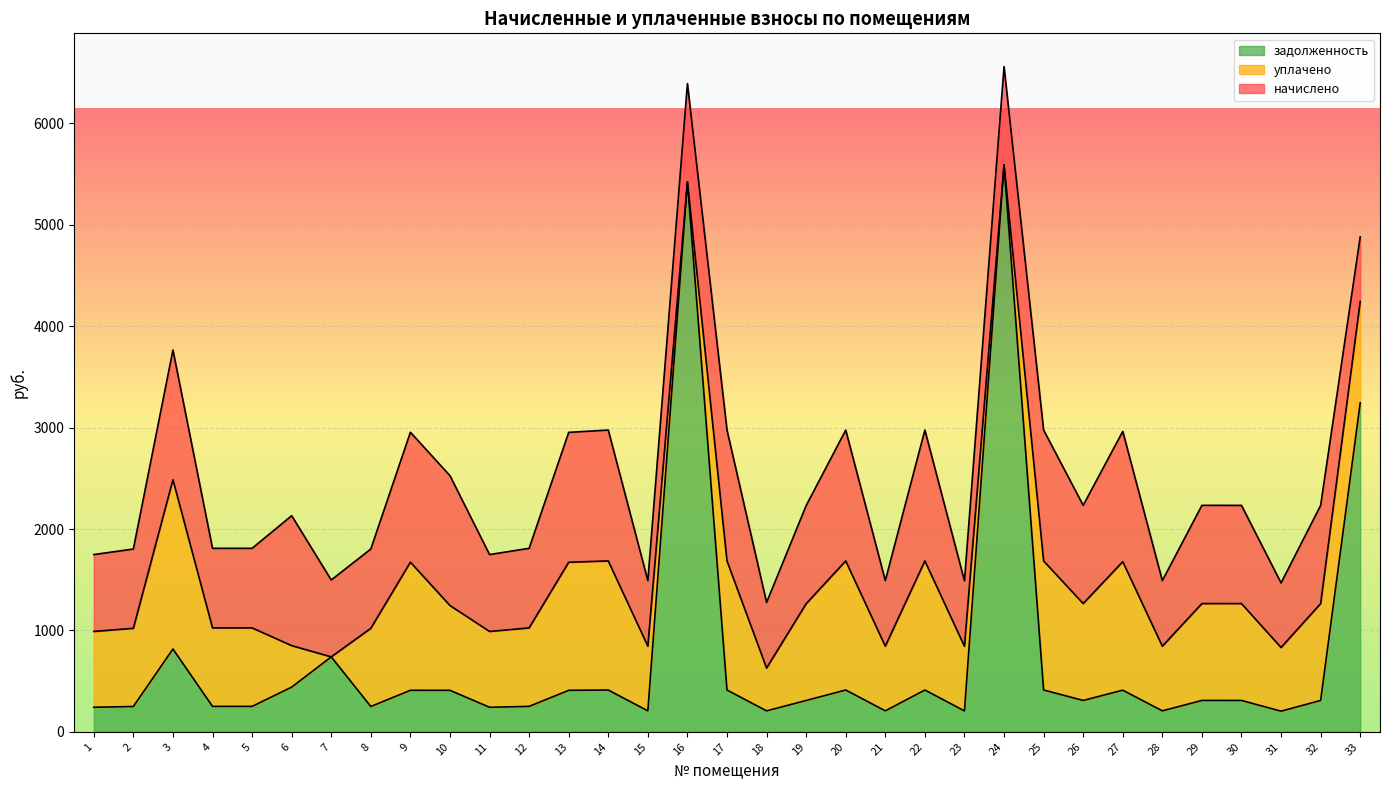

Where is the first local maximum for задолженность?

3